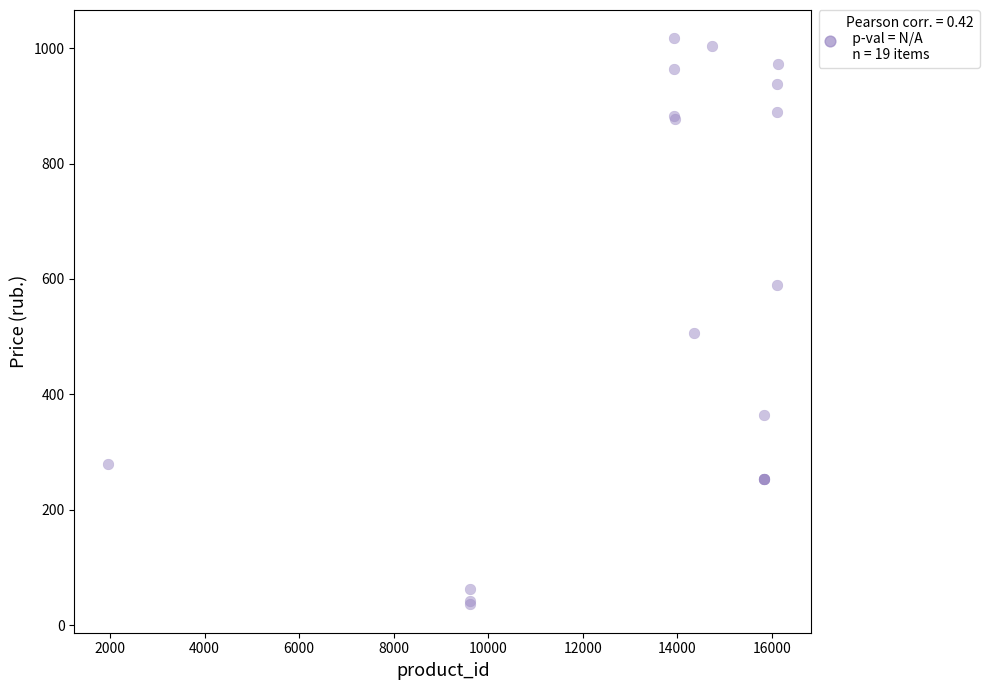

What Y value in the scatter plot is closest to 526?

507